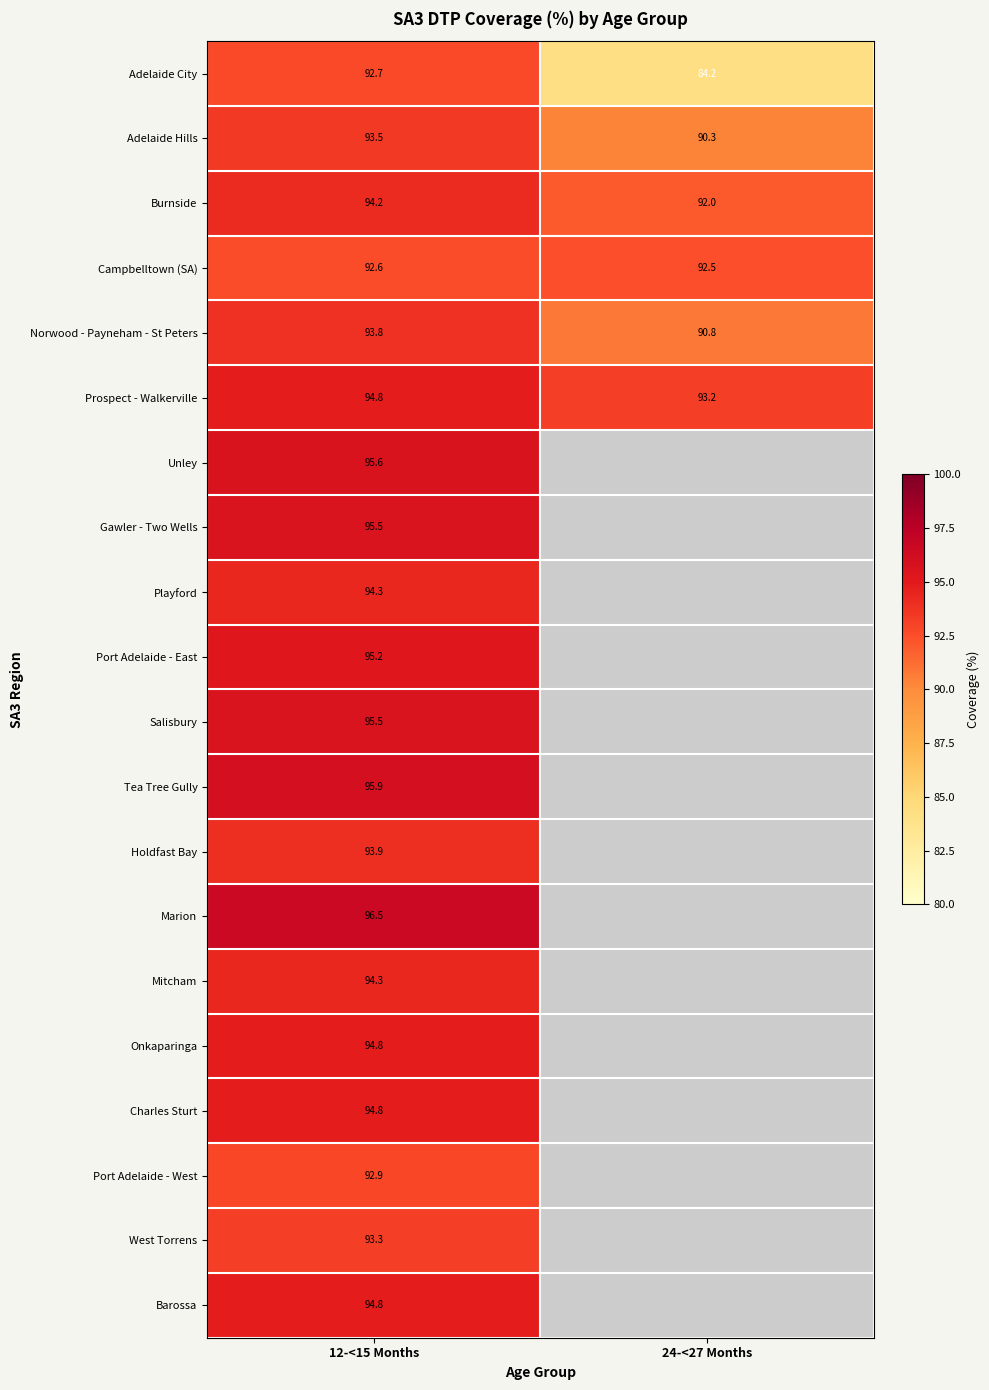

At how many categories does at least one series exceed 89?

2